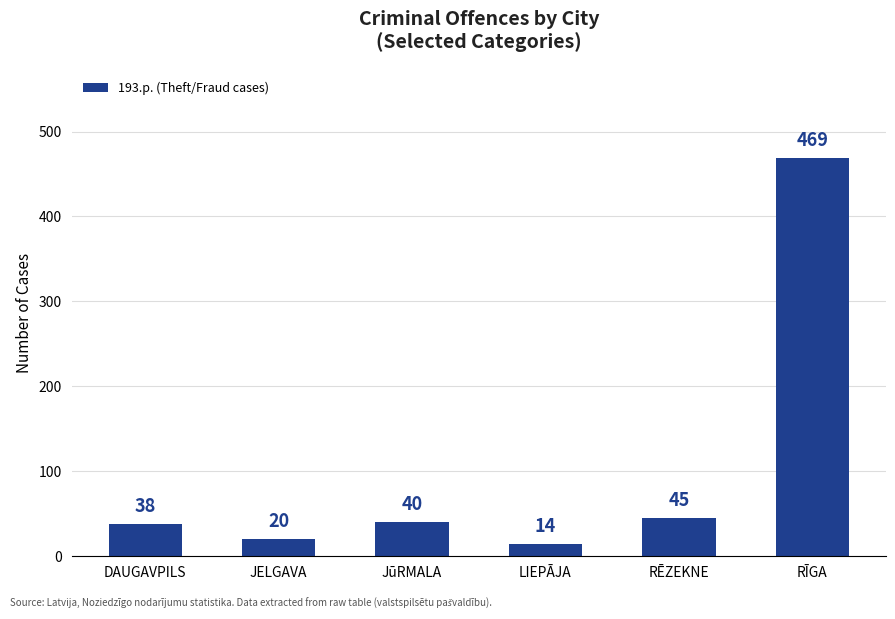

List the labels in order of value, smallest first.

LIEPĀJA, JELGAVA, DAUGAVPILS, JūRMALA, RĒZEKNE, RĪGA